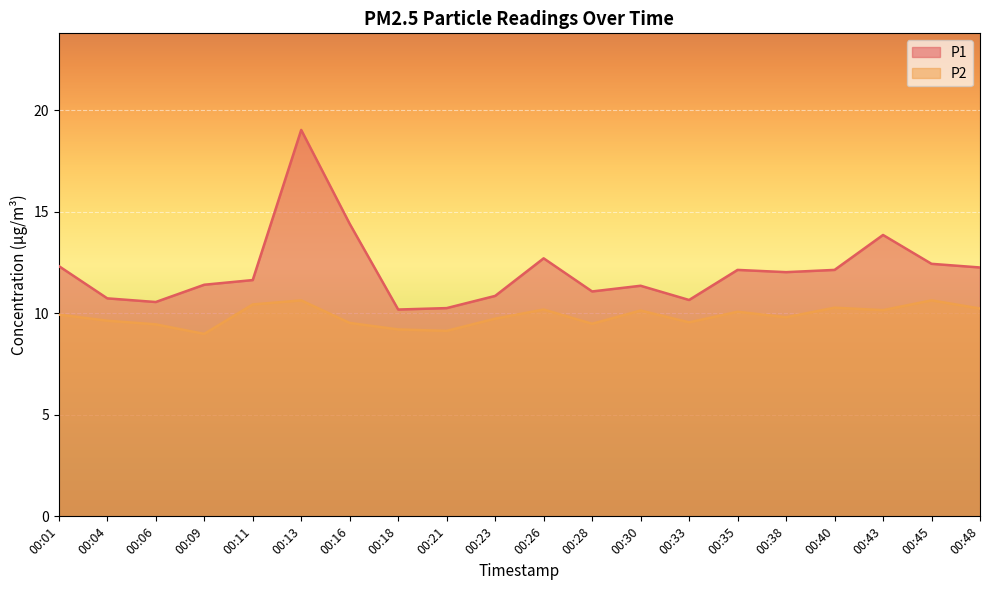

Read the P1 value at 00:04.

10.7